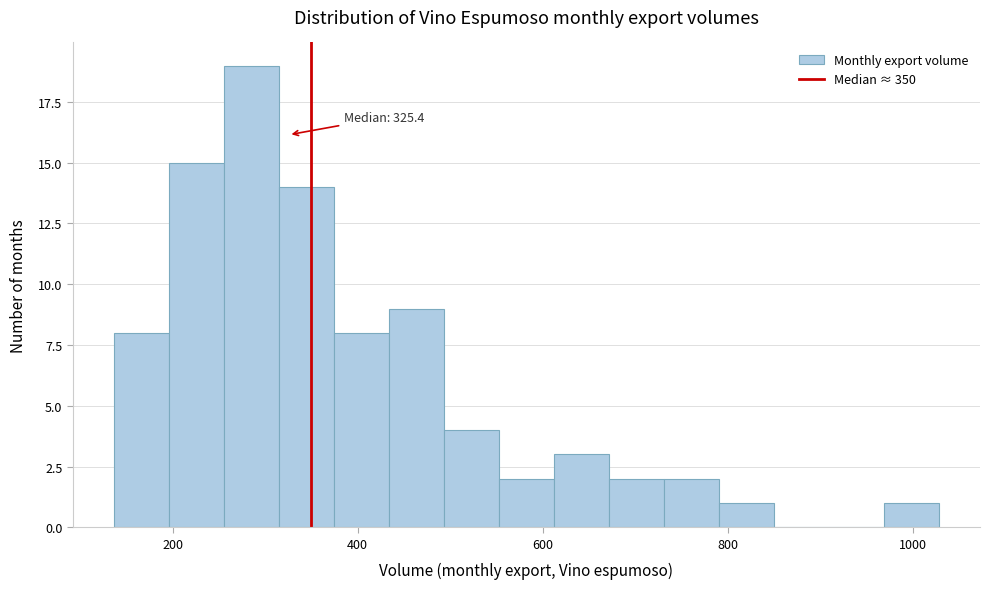

Around what value on the x-axis is the tallest bar? Give the approximate position of its centre, as read against the axis.

280